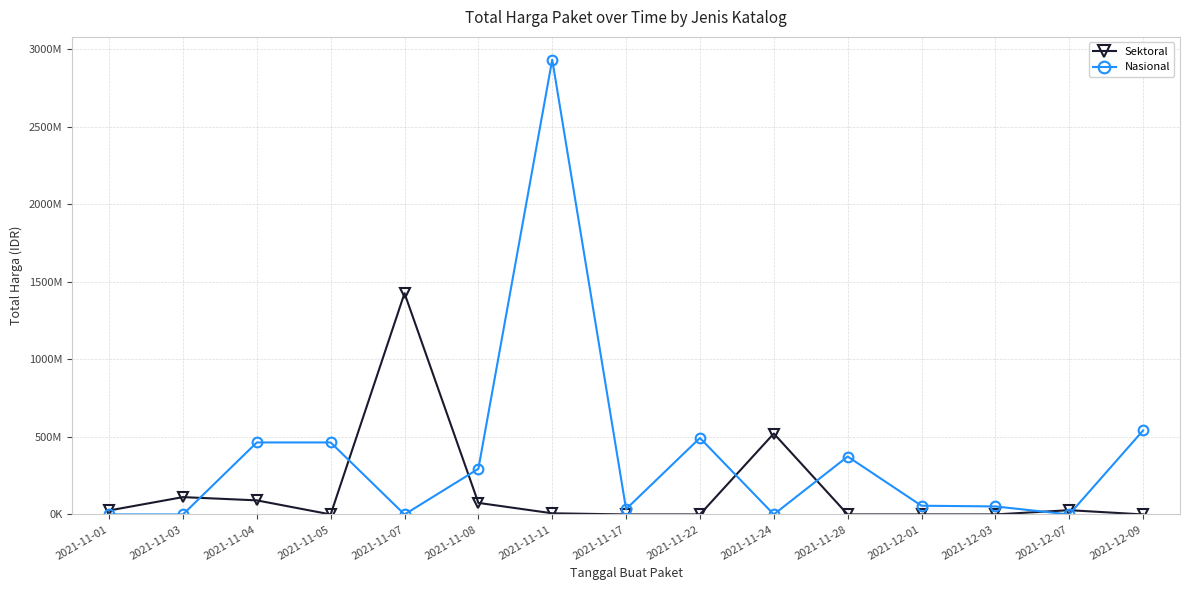

List the labels in order of Sektoral value, largest first.

2021-11-07, 2021-11-24, 2021-11-03, 2021-11-04, 2021-11-08, 2021-12-07, 2021-11-01, 2021-11-11, 2021-11-05, 2021-11-17, 2021-11-22, 2021-11-28, 2021-12-01, 2021-12-03, 2021-12-09